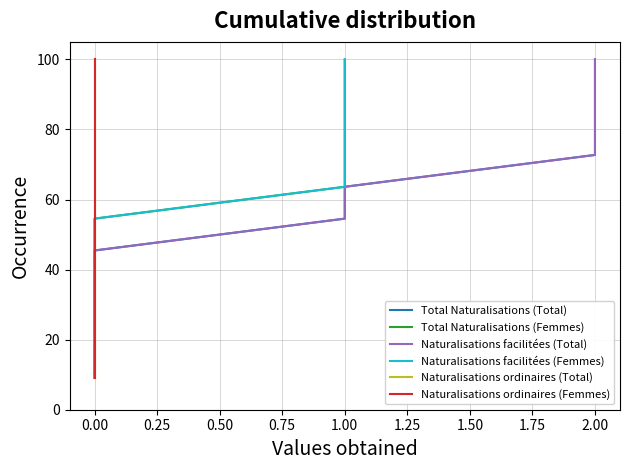

At 1.00, list the series in order from smallest to largest.

Total Naturalisations (Total), Total Naturalisations (Femmes), Naturalisations facilitées (Total), Naturalisations facilitées (Femmes), Naturalisations ordinaires (Total), Naturalisations ordinaires (Femmes)